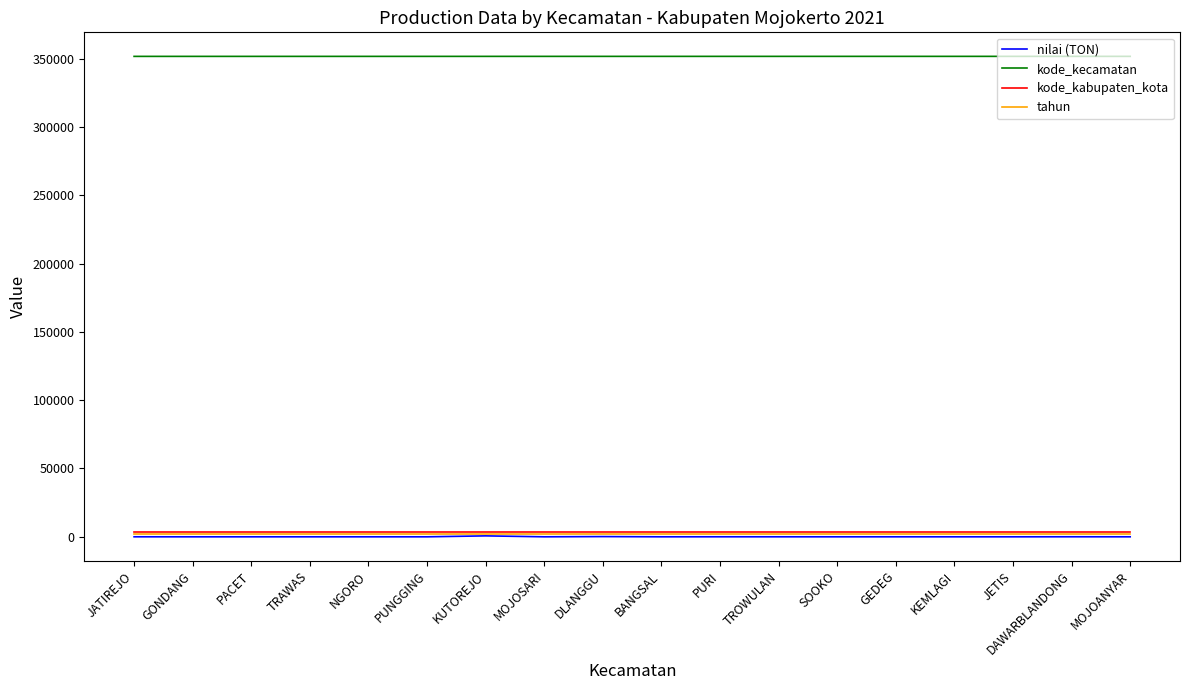

The kode_kecamatan series shows 351601.0 at JATIREJO. True or false?

True